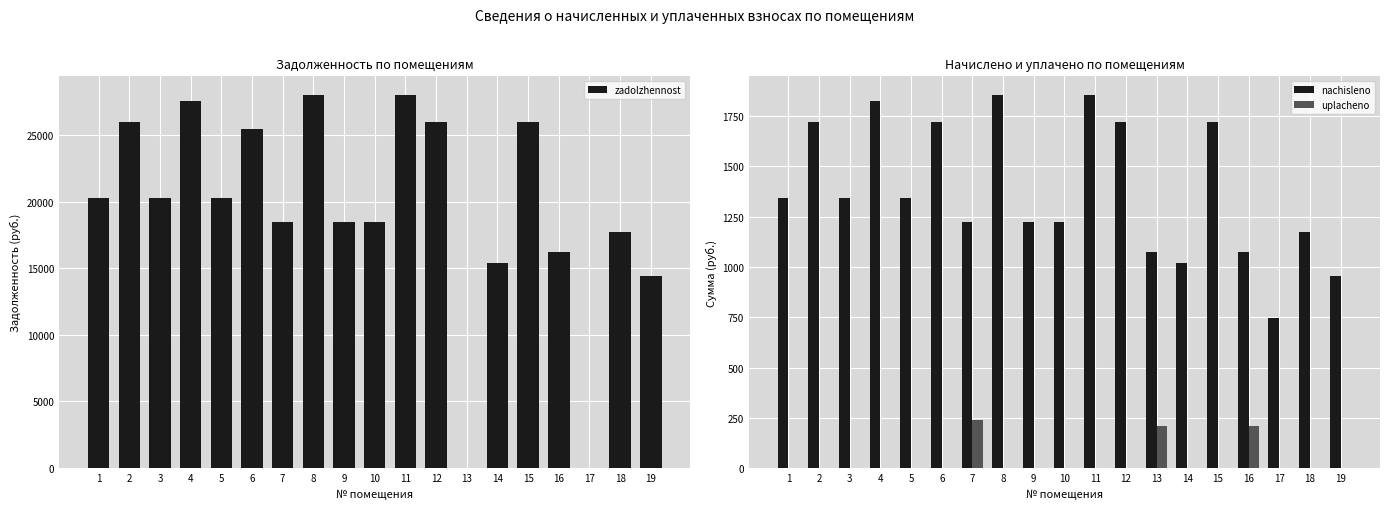

Between 12 and 13, which series saw the biggest shift?

zadolzhennost